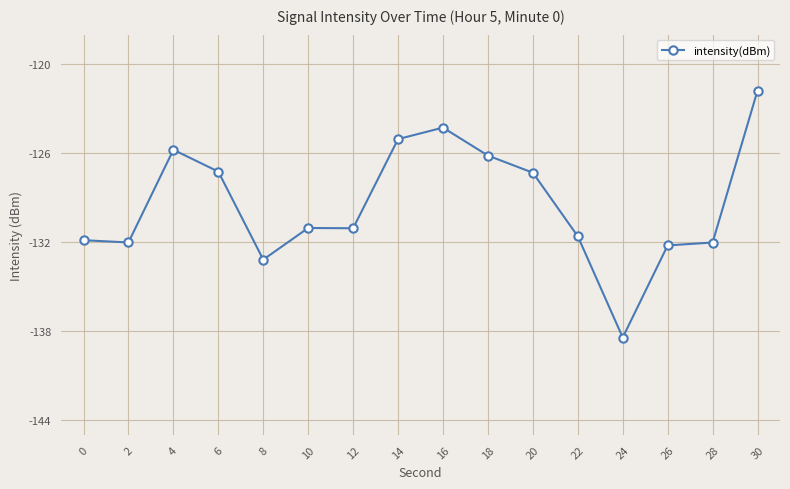

What is the value of the 6th point from the left?

-131.0